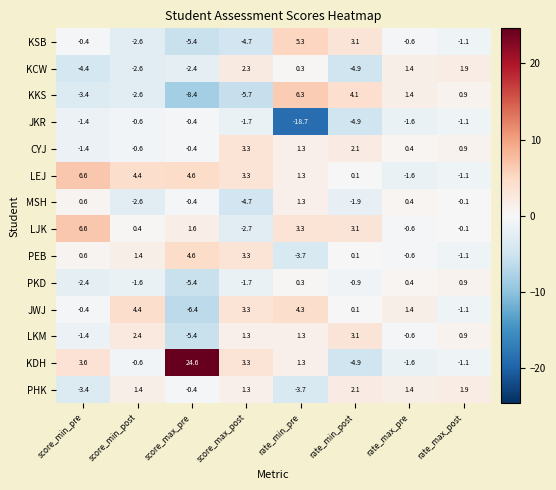

The KSB series shows -1.1 at rate_max_post. True or false?

True